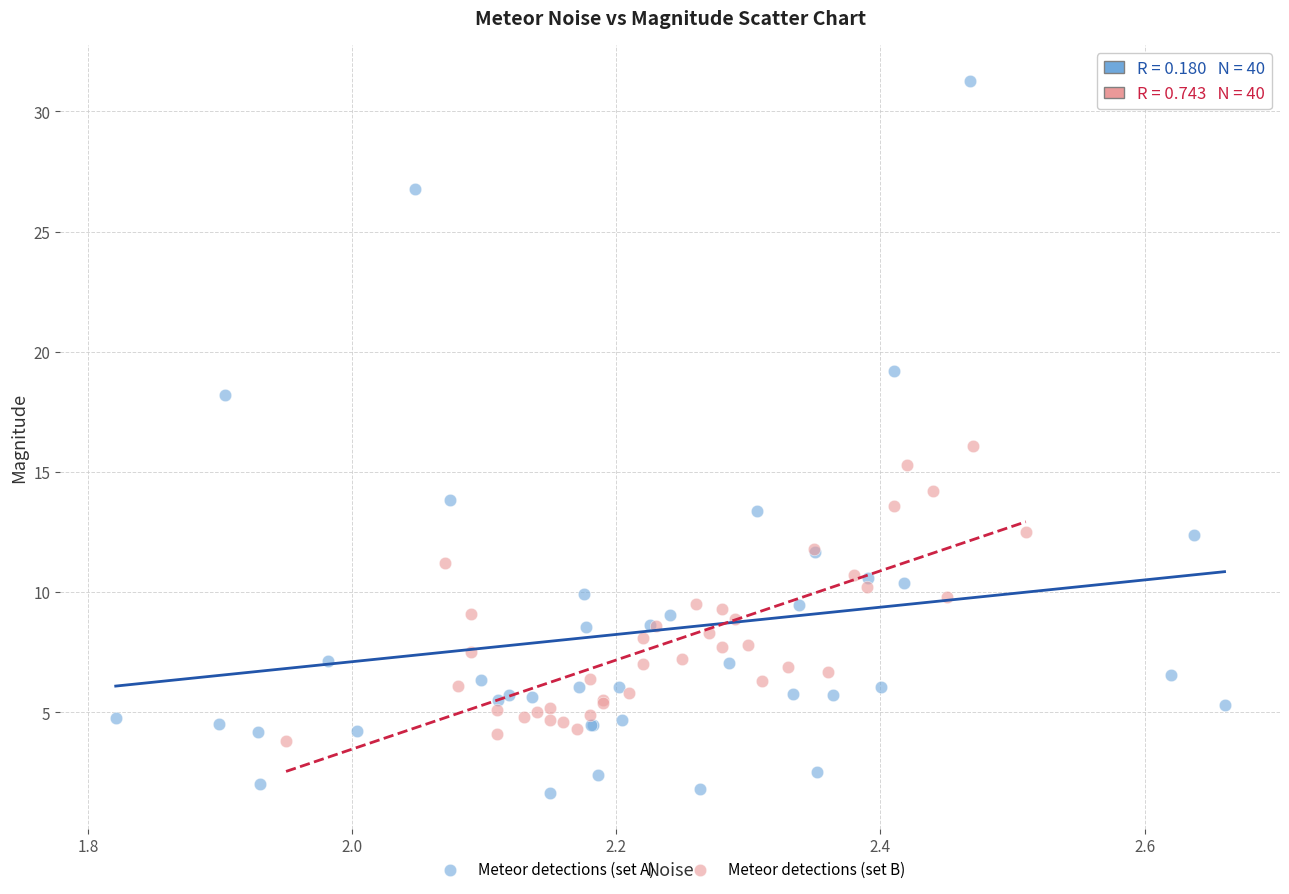

Which series has the widest spread of Y values?

Meteor detections (set A)